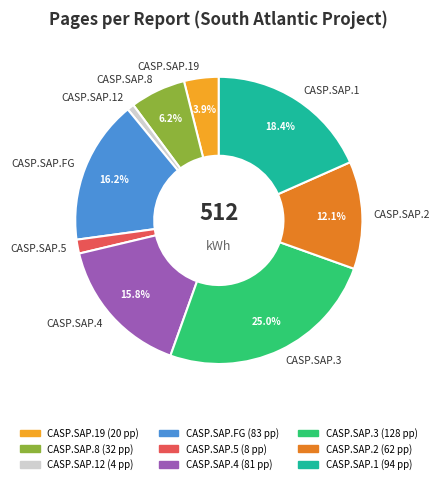

What is the largest slice in the pie chart?

CASP.SAP.3